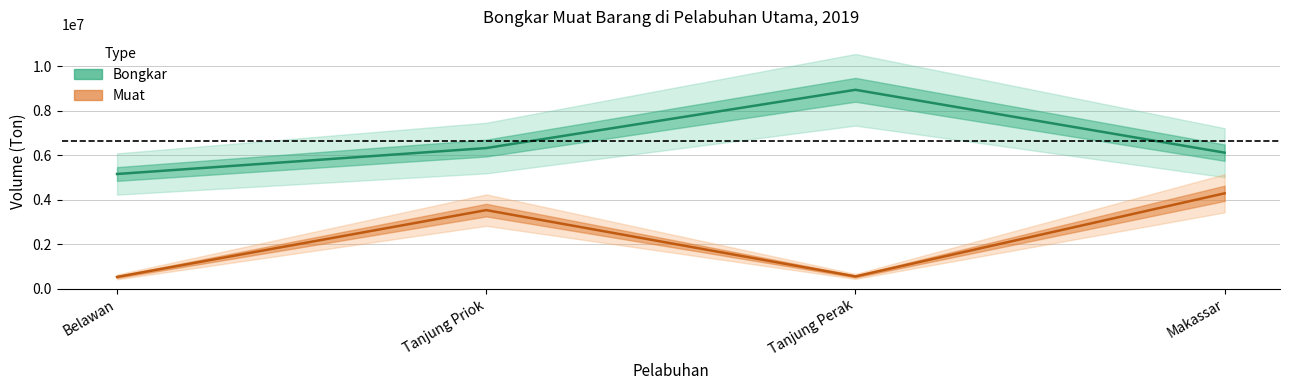

What is the difference between the Bongkar values at Tanjung Priok and Tanjung Perak?

2617480